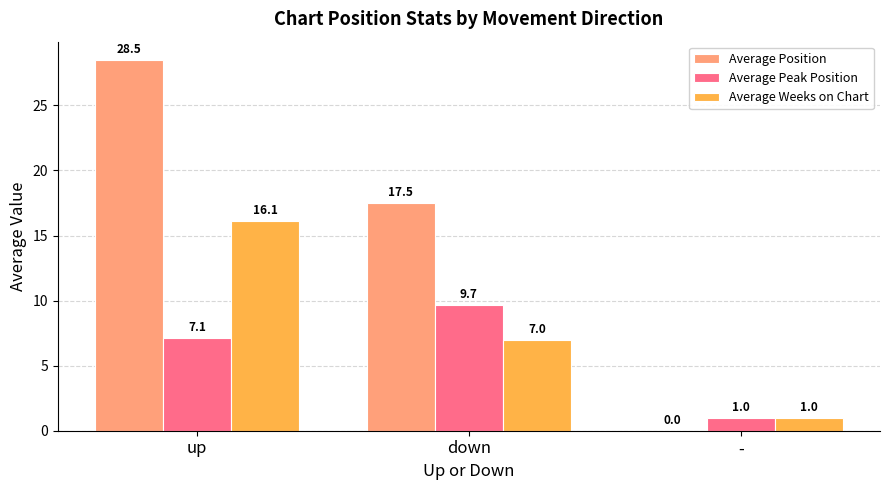

At which category does the chart reach its peak across all series?

up